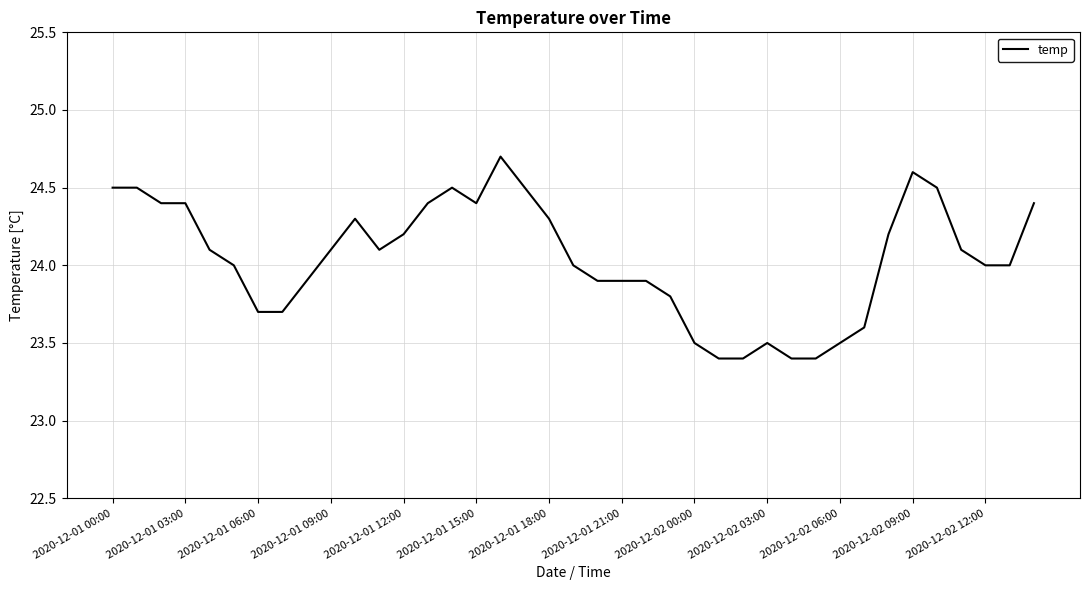

Where does the data first go above 24?

2020-12-01 00:00